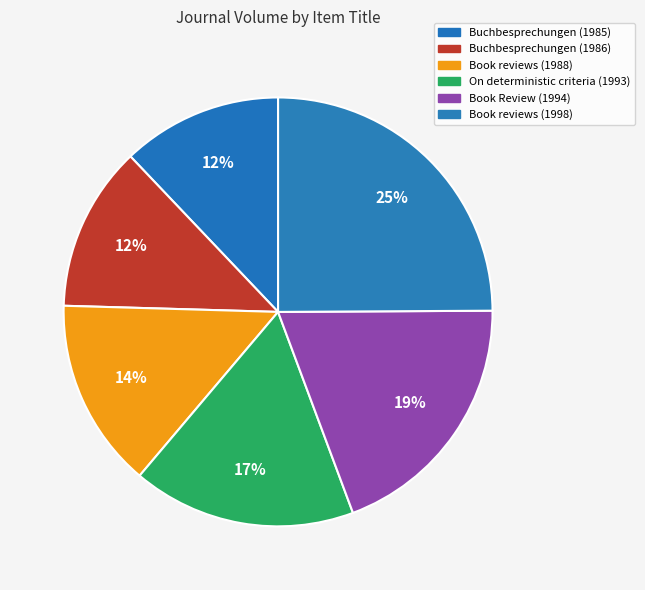

To the nearest percent, what is the combined percentage of Book Review (1994) and On deterministic criteria (1993)?

36%